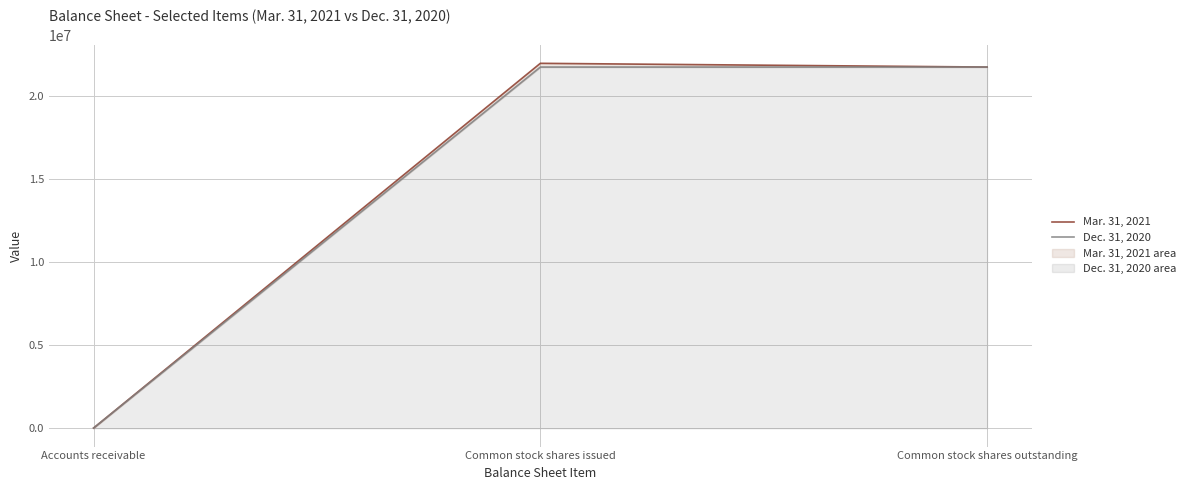

What is the average value of the Dec. 31, 2020 series?

14509134